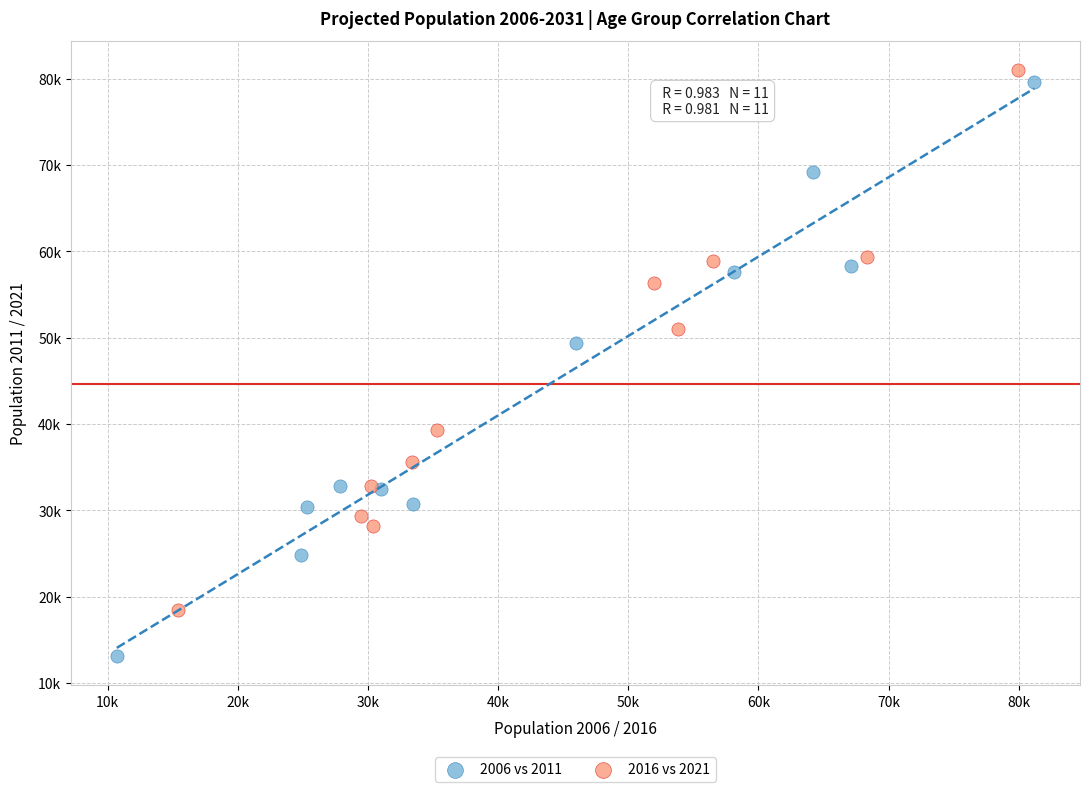

What are all the series names shown in the legend?

2006 vs 2011, 2016 vs 2021